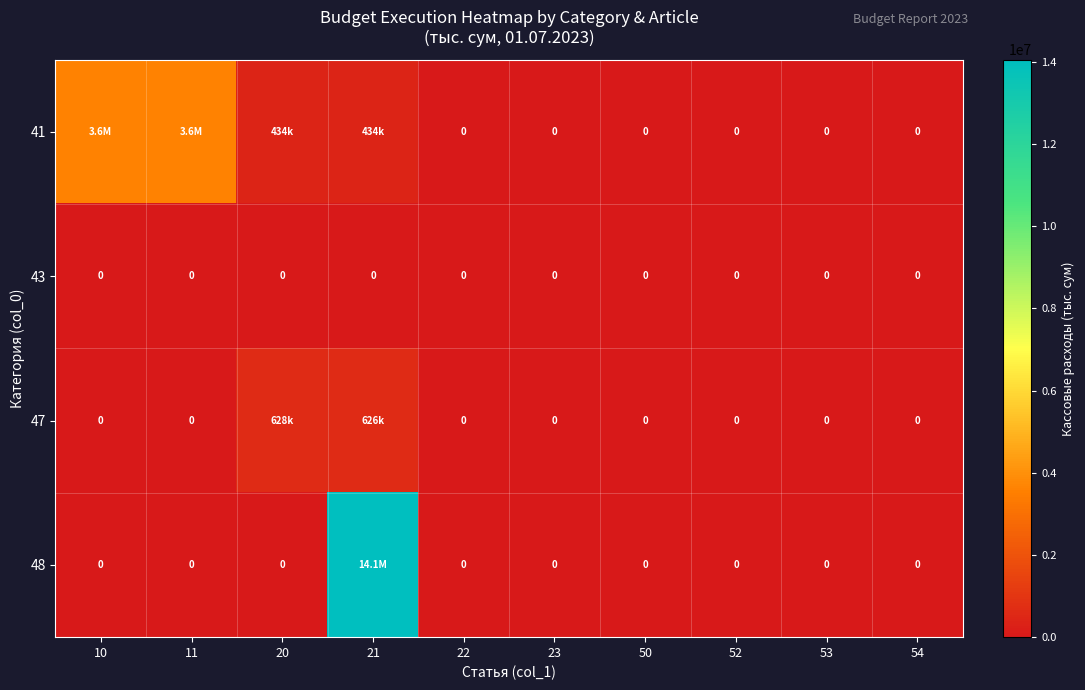

How many positive values does the 41 series have?

4